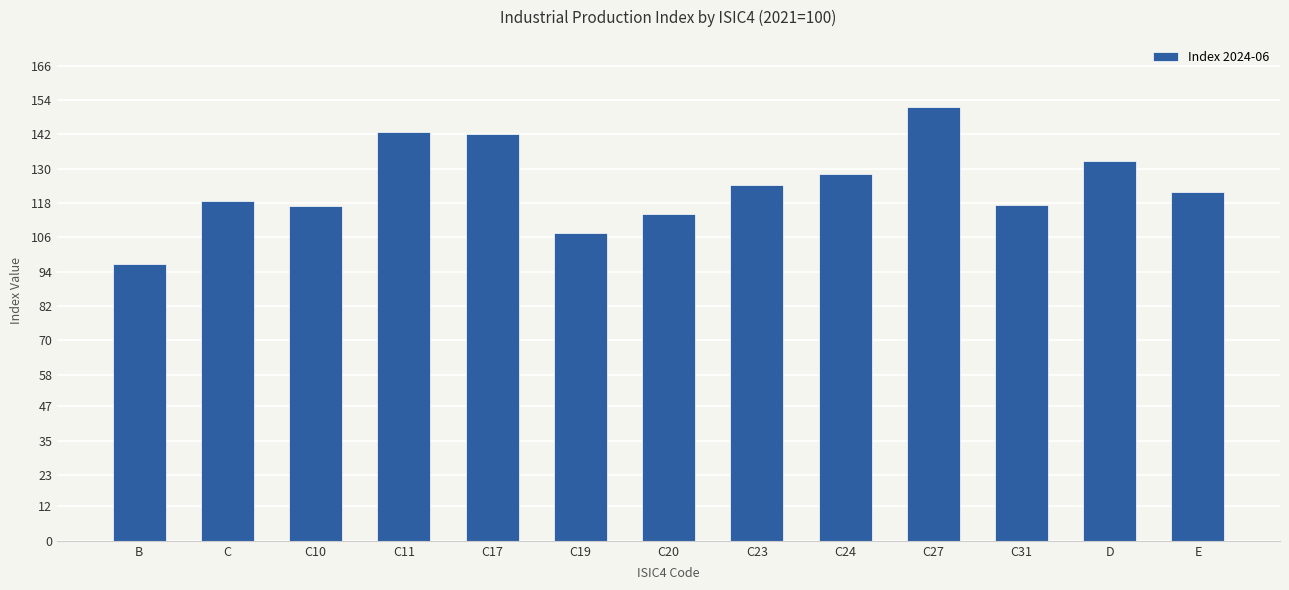

The chart shows a value of 201.2 at C31. True or false?

False